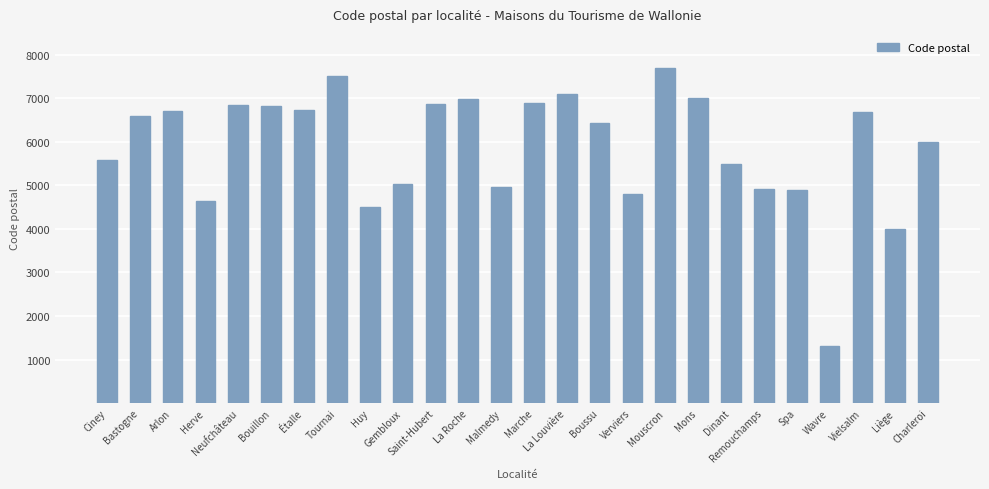

The value at Verviers is 7766. True or false?

False